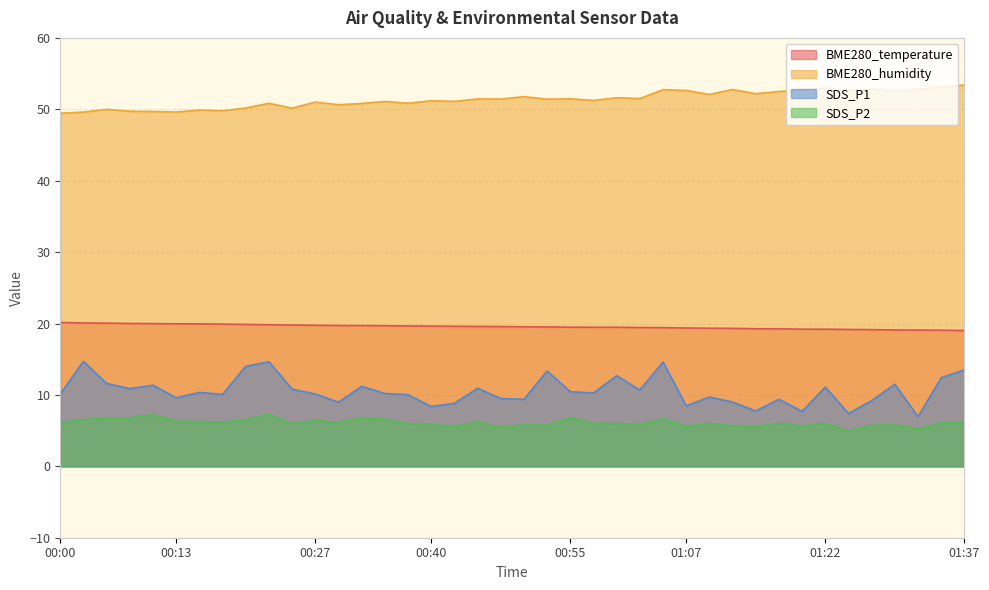

At which label does SDS_P2 reach its minimum?

01:24